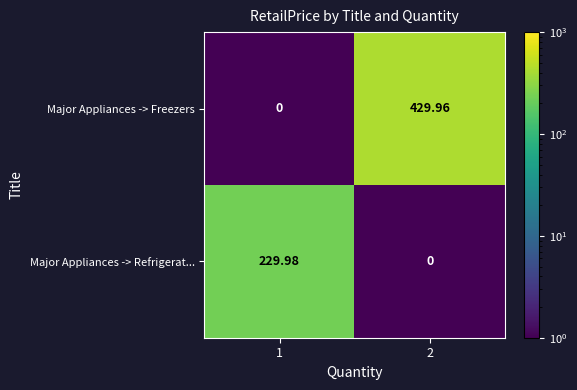

At 2, list the series in order from largest to smallest.

Major Appliances -> Freezers, Major Appliances -> Refrigerat...